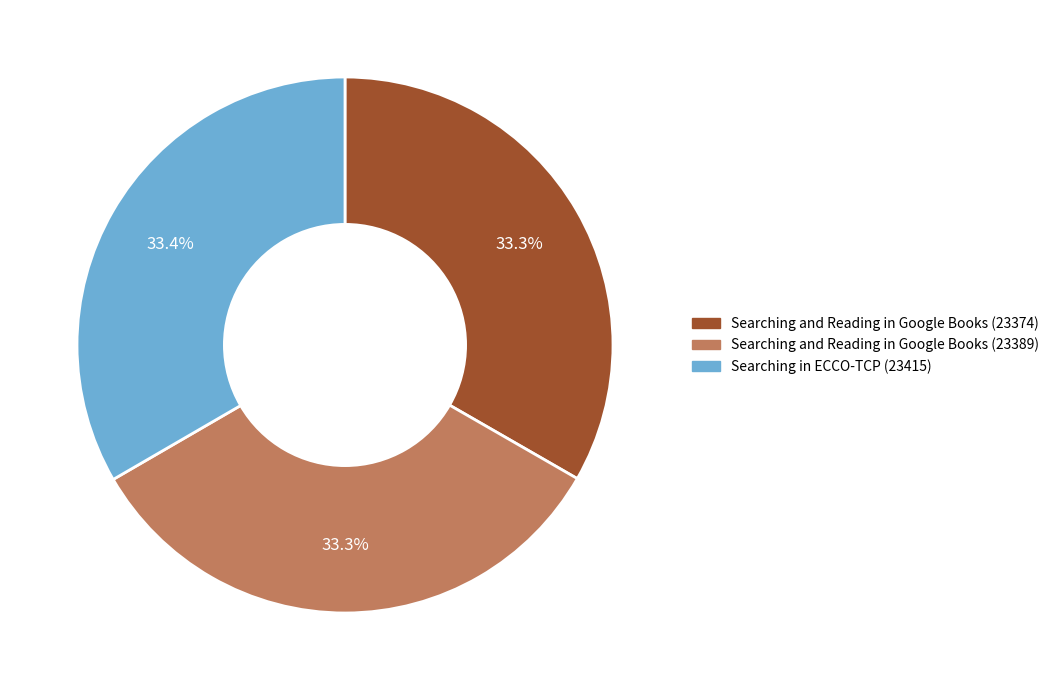

Combined, do Searching in ECCO-TCP (23415) and Searching and Reading in Google Books (23389) account for over 50%?

Yes